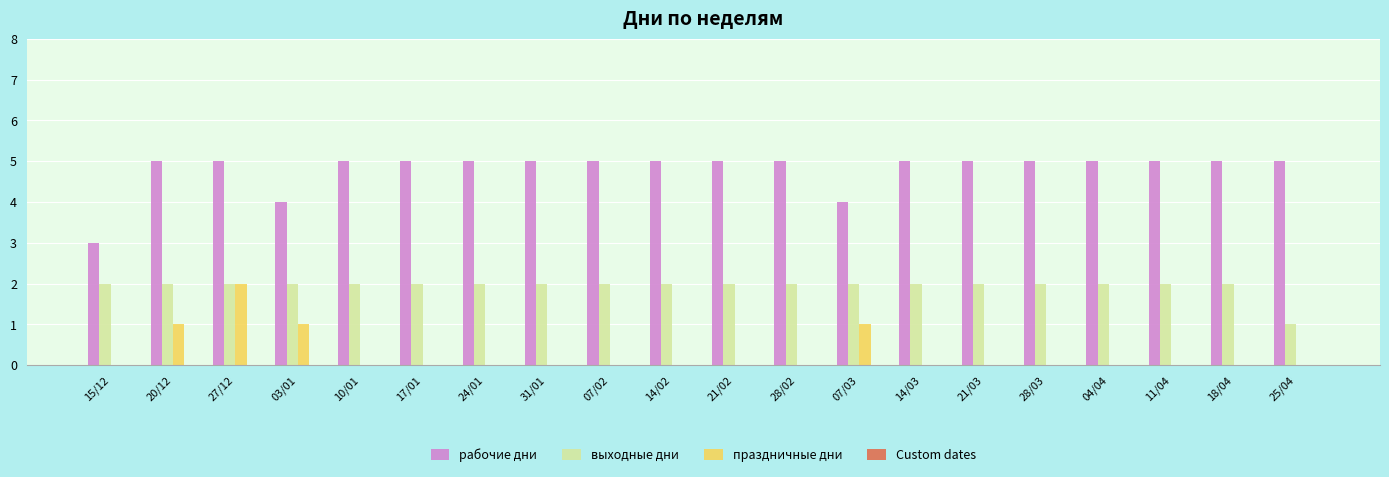

Between 27/12 and 28/02, which series saw the biggest shift?

праздничные дни